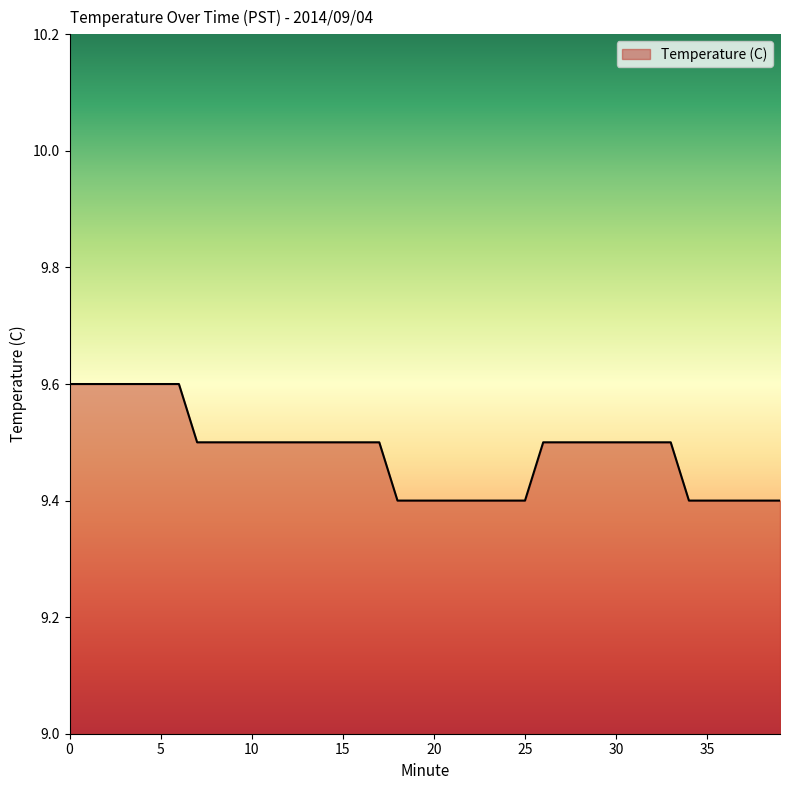

What is the sum of all values?

379.3